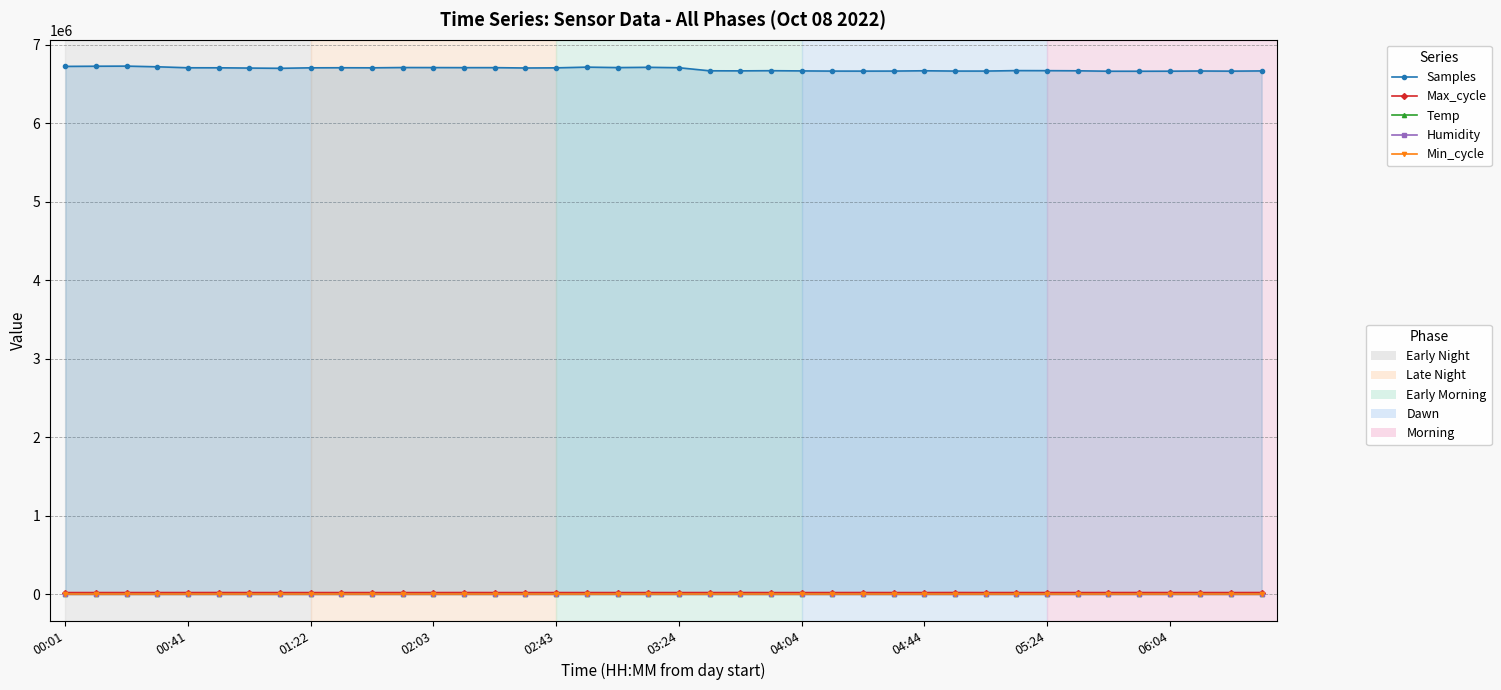

Where does the Samples series first go above 6705084?

00:01